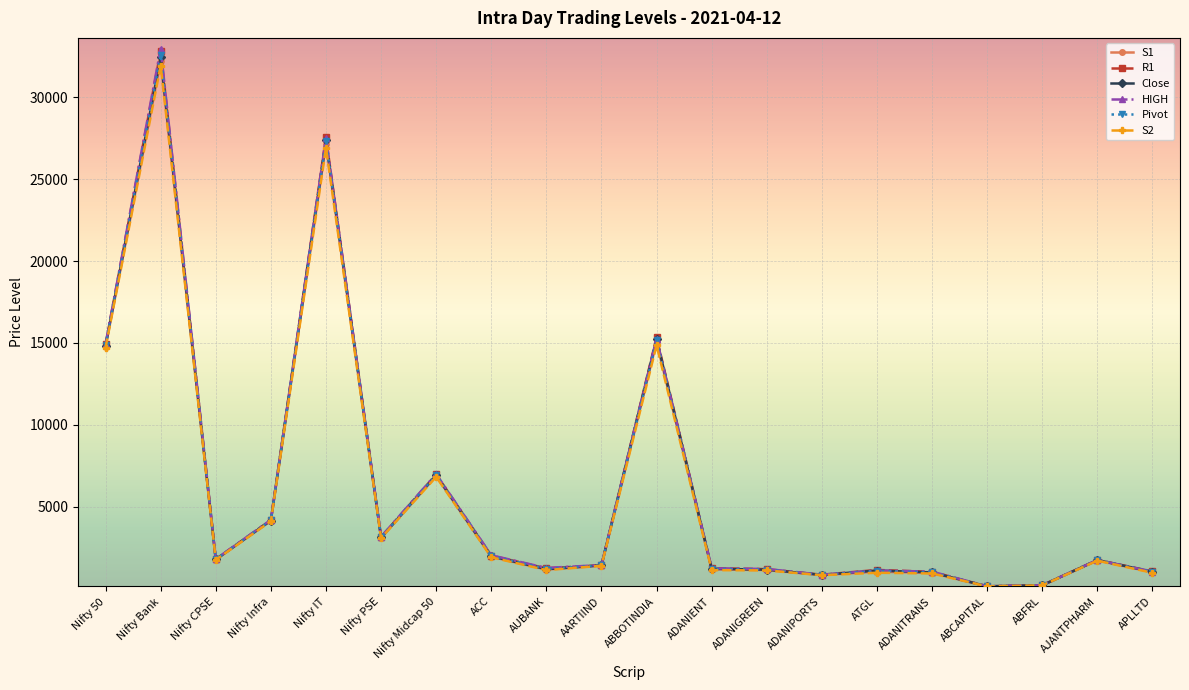

What is the lowest value of the HIGH series?

127.8